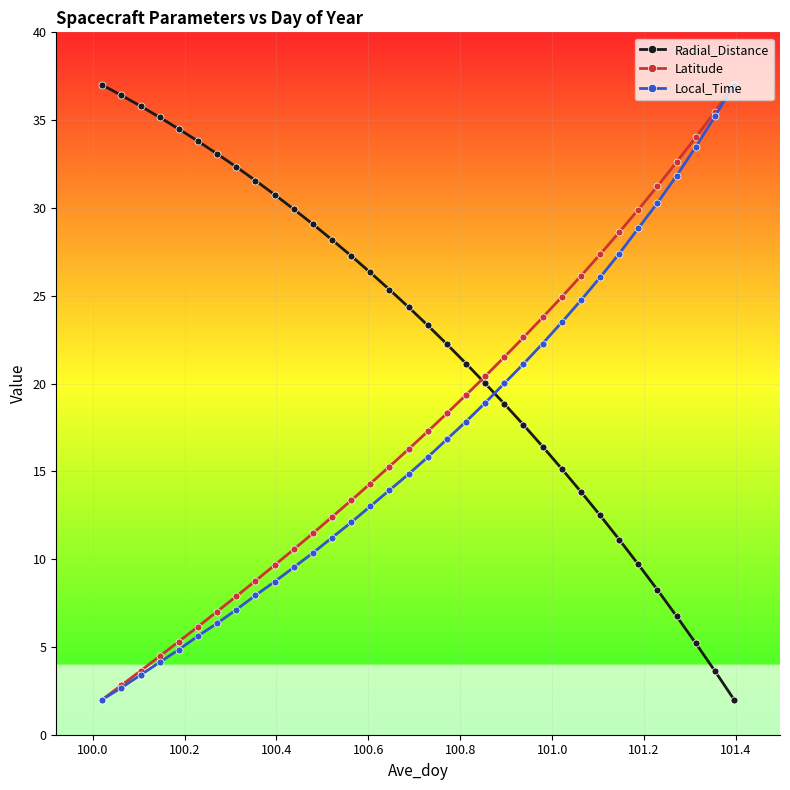

What is the minimum value for Local_Time?

2.0